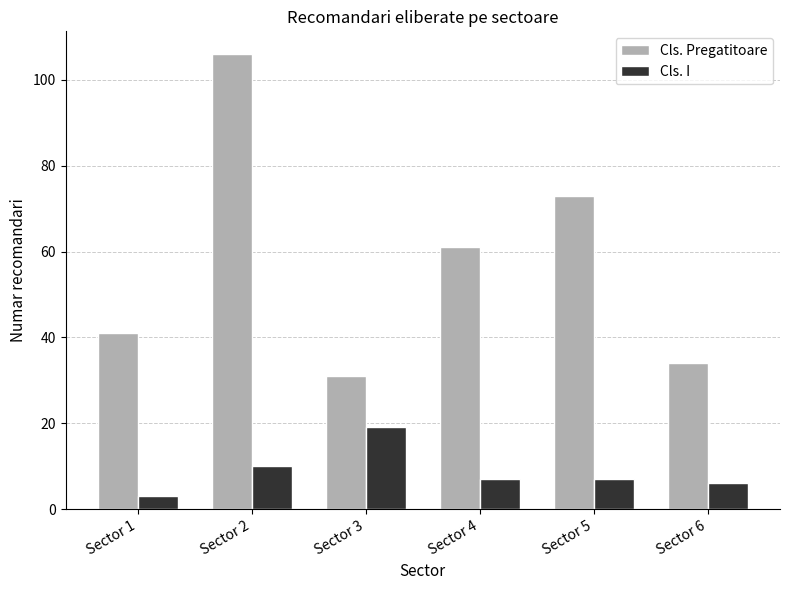

Rank the series by their average value, from lowest to highest.

Cls. I, Cls. Pregatitoare